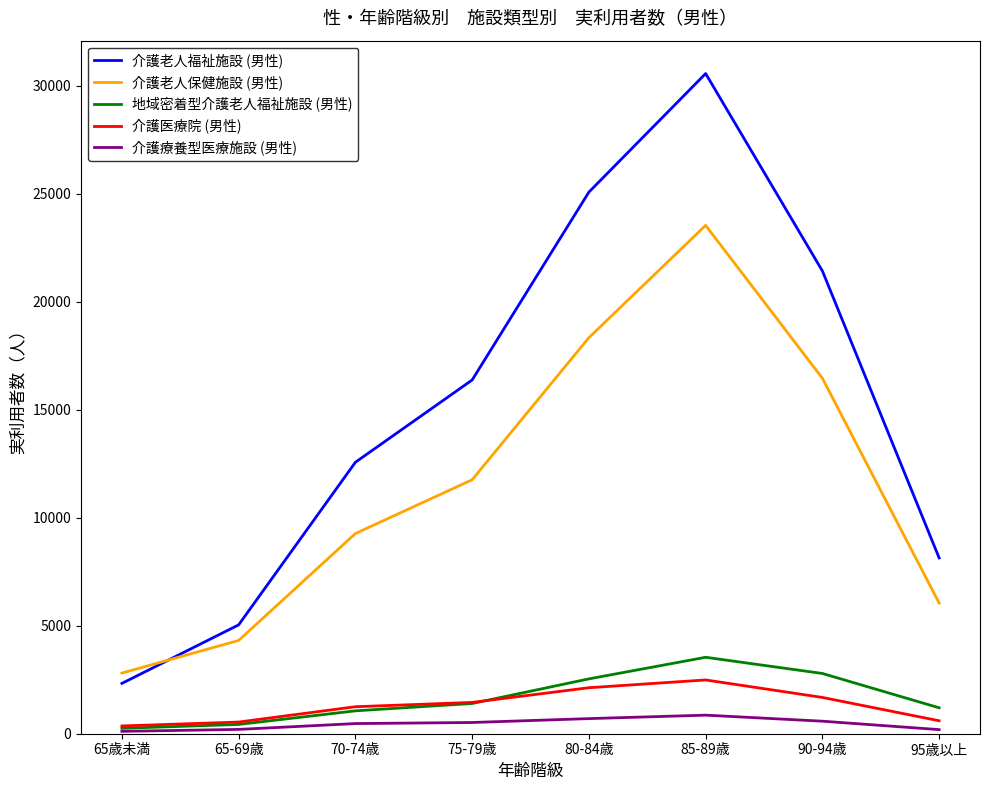

Rank the categories by 介護老人福祉施設 (男性) value from highest to lowest.

85-89歳, 80-84歳, 90-94歳, 75-79歳, 70-74歳, 95歳以上, 65-69歳, 65歳未満